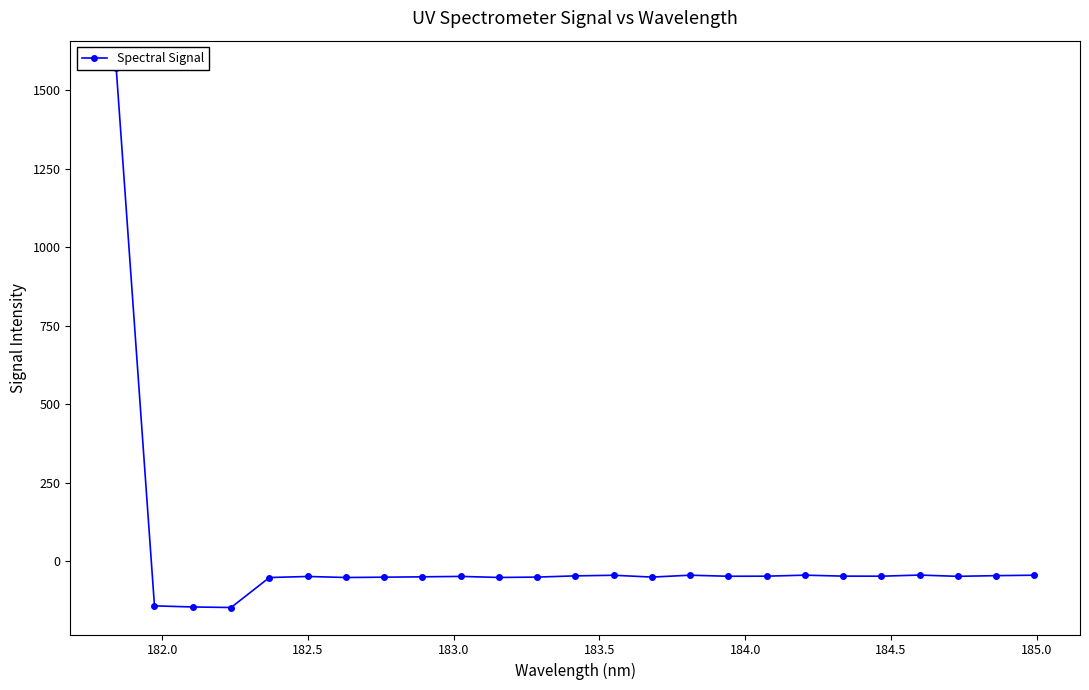

True or false: there are more than 2 points higher than both neighbors.

True